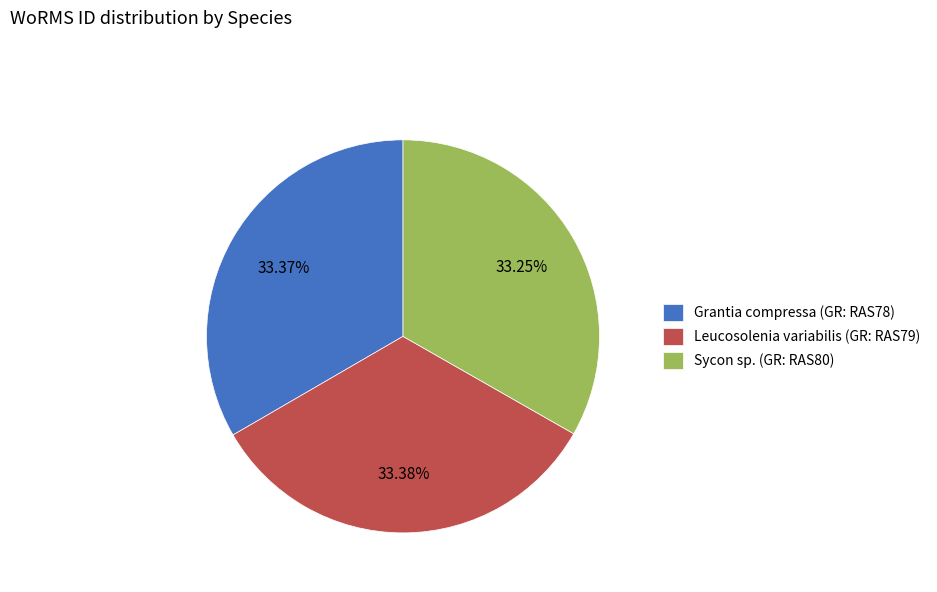

The Sycon sp. slice represents 33% of the pie. True or false?

True